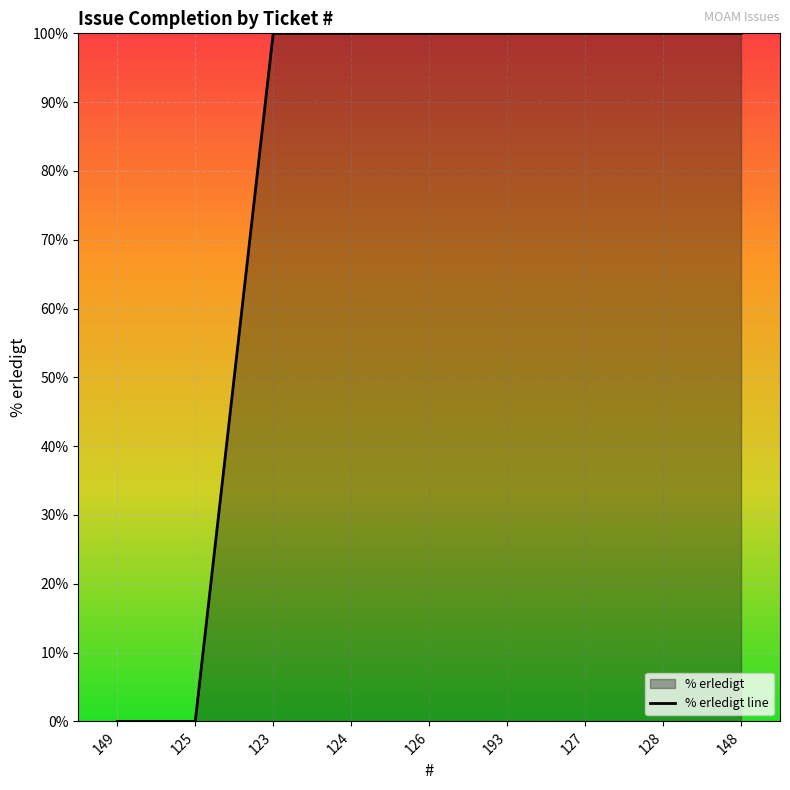

Is it true that the value at 193 is 165?

False